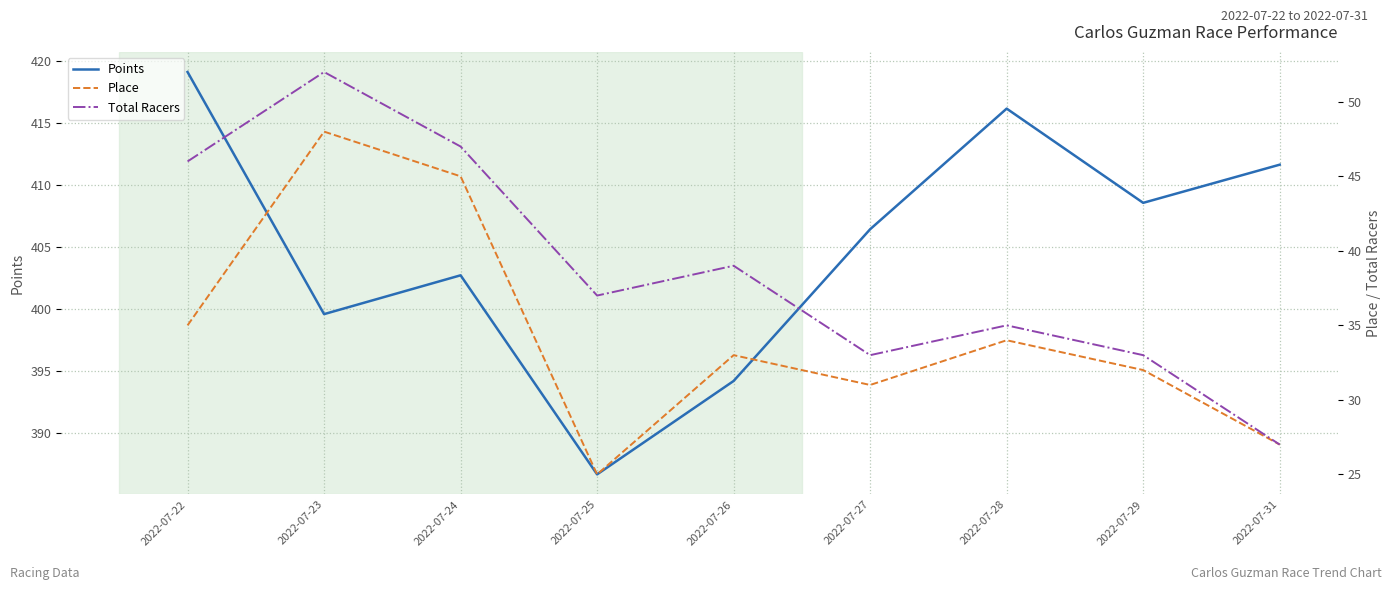

Which series has the widest spread of values?

Points